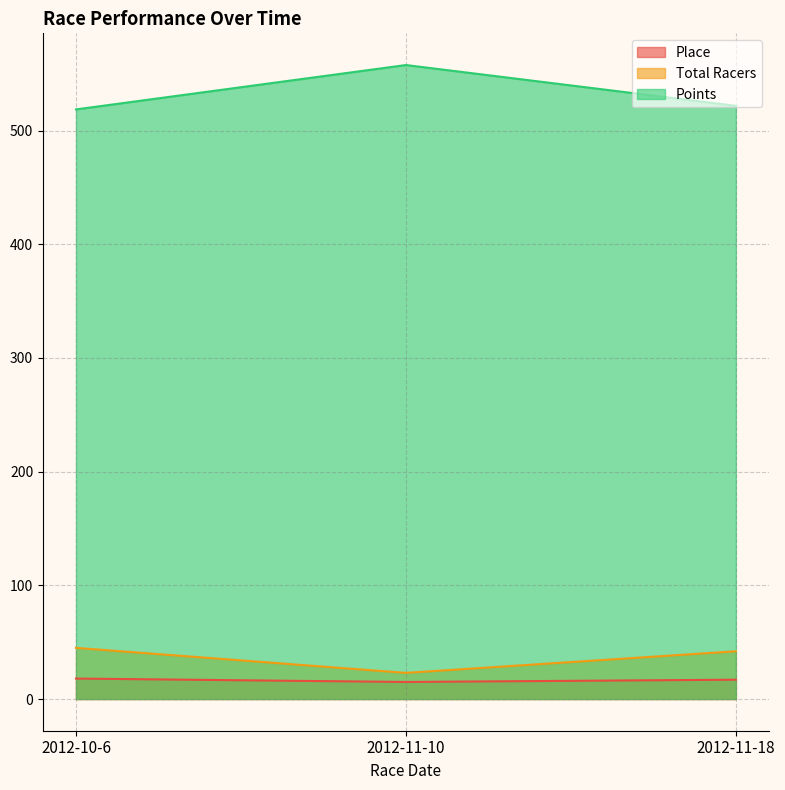

Rank the categories by Total Racers value from lowest to highest.

2012-11-10, 2012-11-18, 2012-10-6